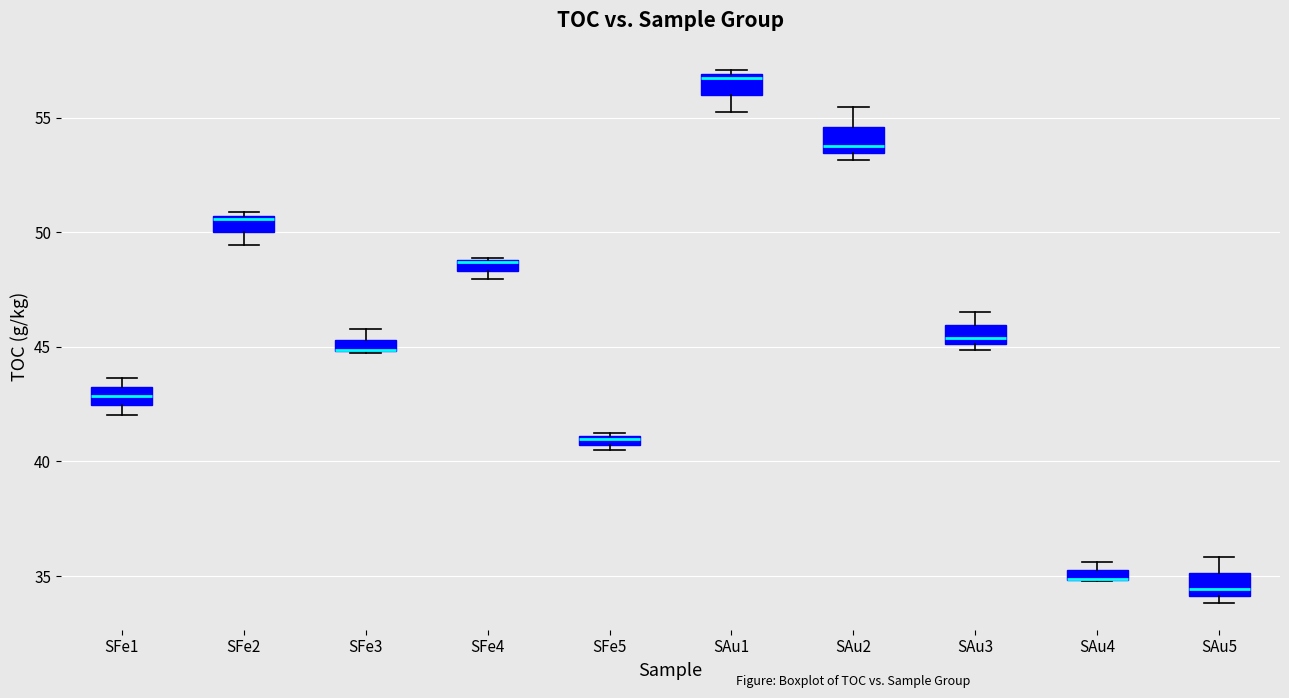

Where does the median line of the box for SAu3 sit on the y-axis? The values are not printed on the chart, so give them approximately, as read against the axis.

45.5